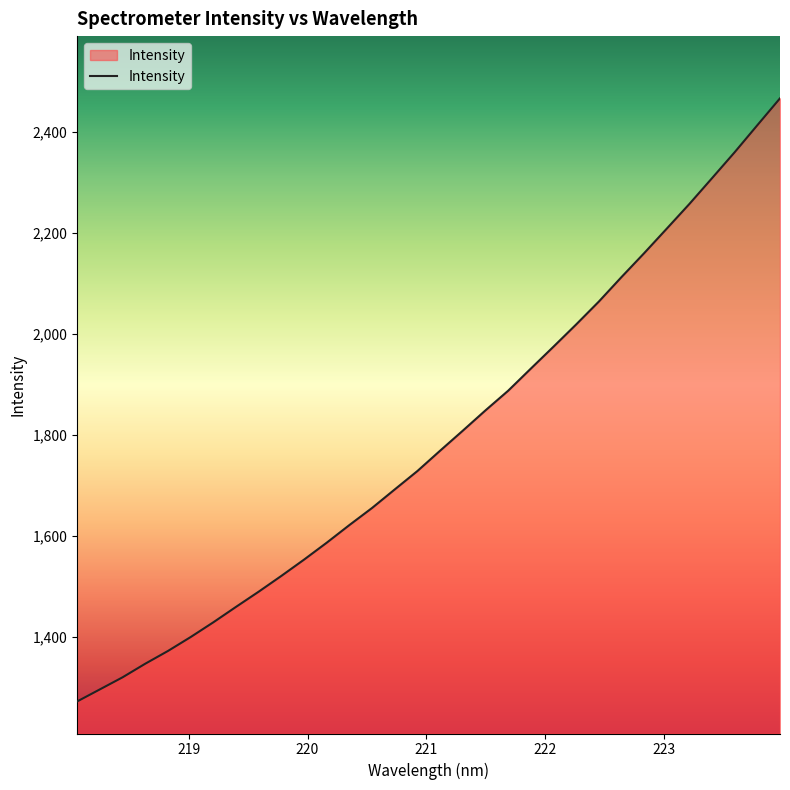

Reading right to left, list all the values displayed in this chart.

2467.1	2413.9	2360.3	2308.9	2257.7	2208.7	2160.0	2112.6	2064.0	2018.7	1974.7	1931.2	1887.3	1848.4	1808.2	1768.5	1728.2	1691.7	1655.0	1621.1	1586.1	1552.5	1520.2	1488.9	1458.8	1428.2	1398.9	1371.3	1346.1	1319.1	1295.1	1271.3